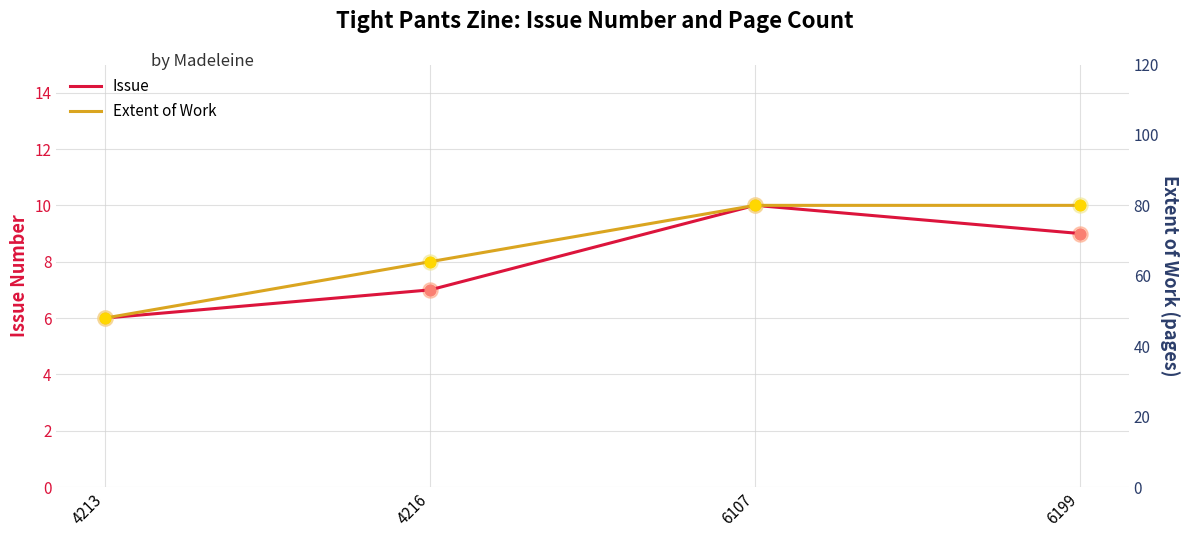

What is the total value across all series at 4213?

54